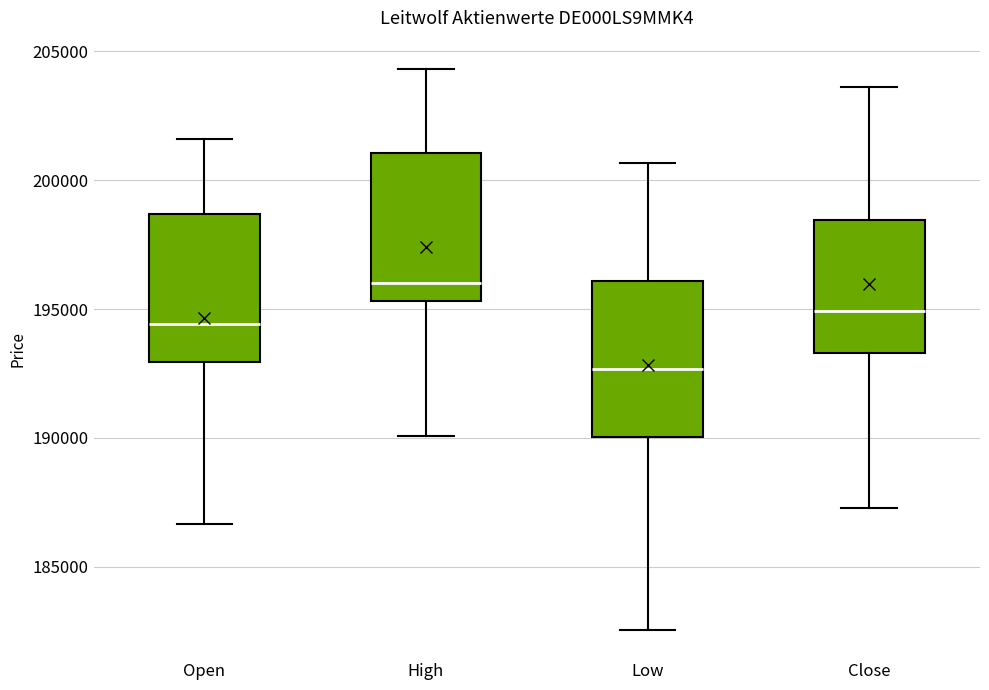

Where does the lower whisker of the box for Low end on the y-axis? The values are not printed on the chart, so give them approximately, as read against the axis.

182500